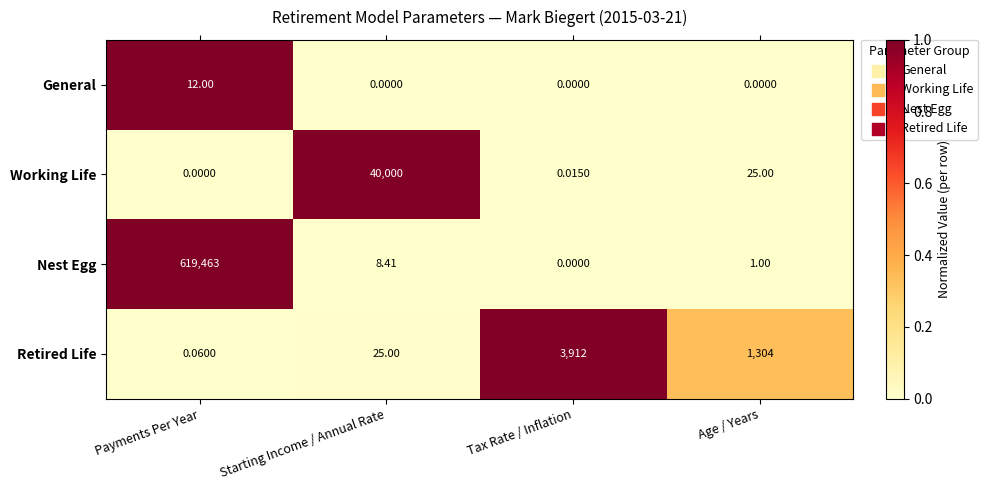

Where is Retired Life nearest to the value 1956?

Age / Years